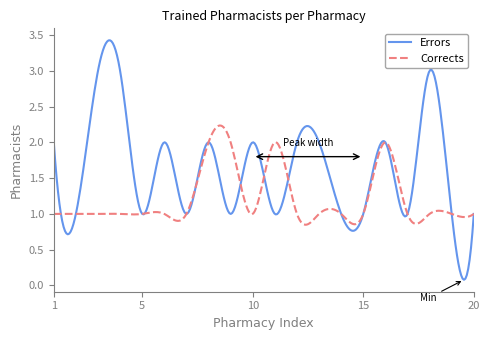

List the series in order of their peak value, lowest first.

Corrects, Errors